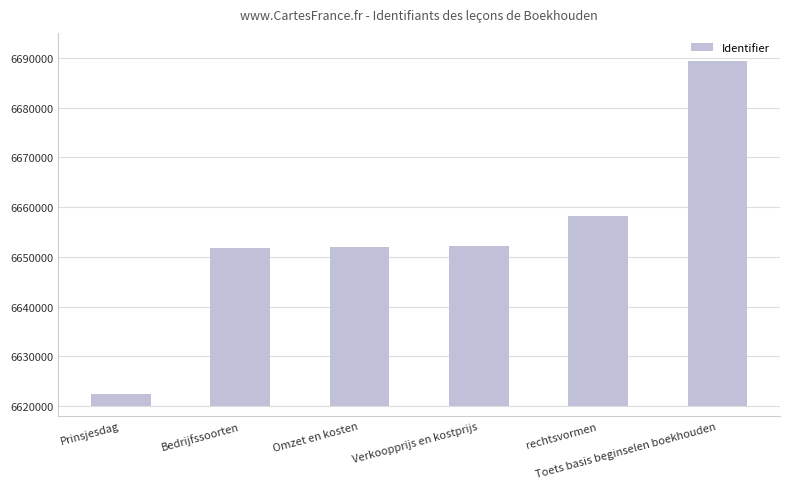

Reading left to right, what are all the values shown in this chart?

Prinsjesdag=2403	Bedrijfssoorten=31827	Omzet en kosten=31899	Verkoopprijs en kostprijs=32207	rechtsvormen=38165	Toets basis beginselen boekhouden=69371